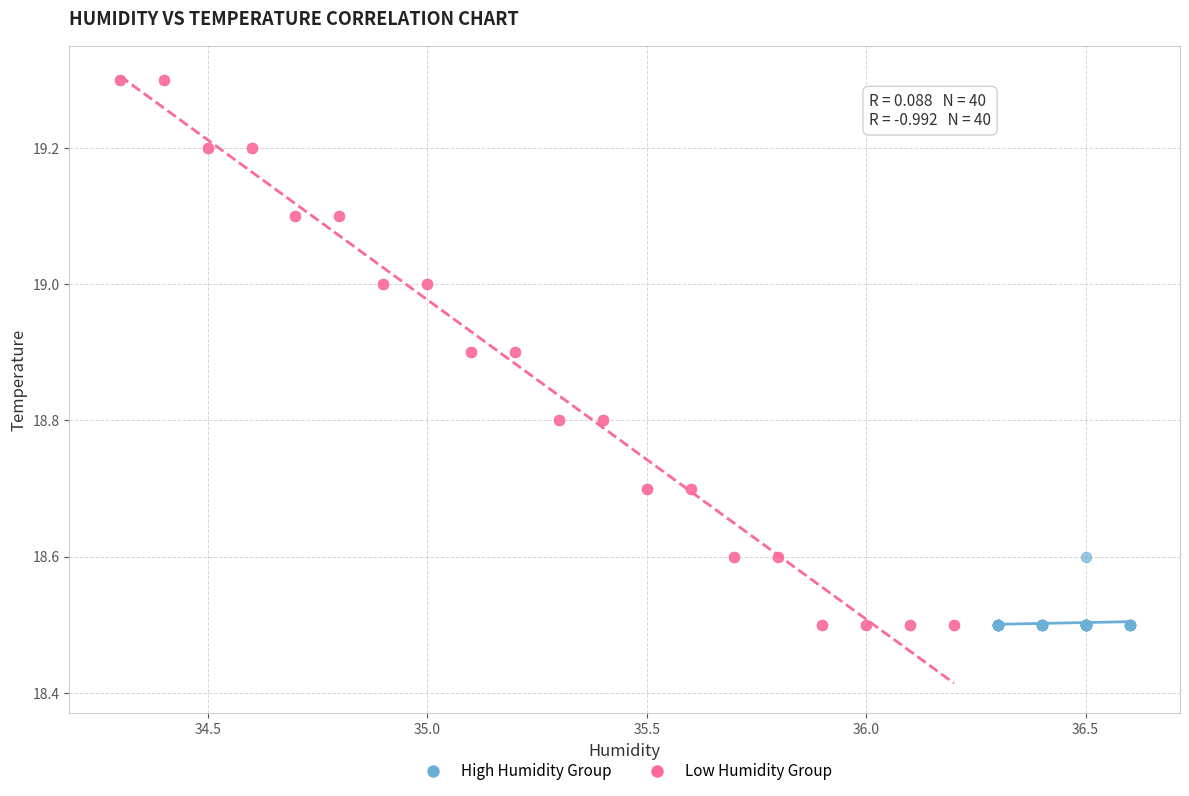

Which series reaches the maximum Y coordinate?

Low Humidity Group